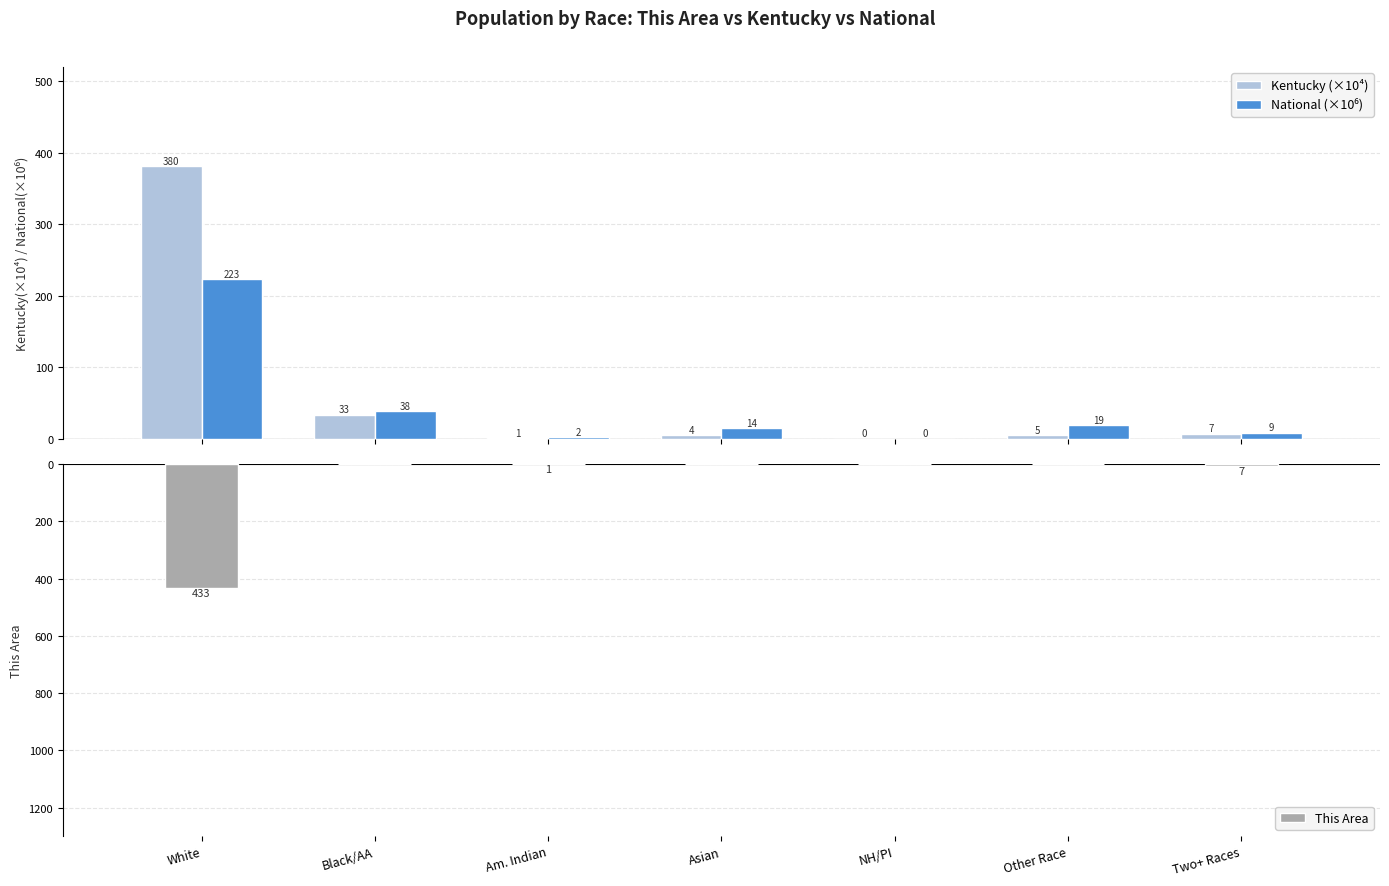

Where does the National (×10⁶) series first go above 14?

White